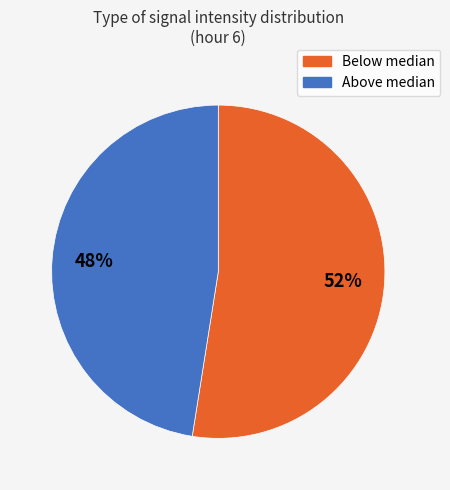

To the nearest percent, what is the average slice percentage?

50%